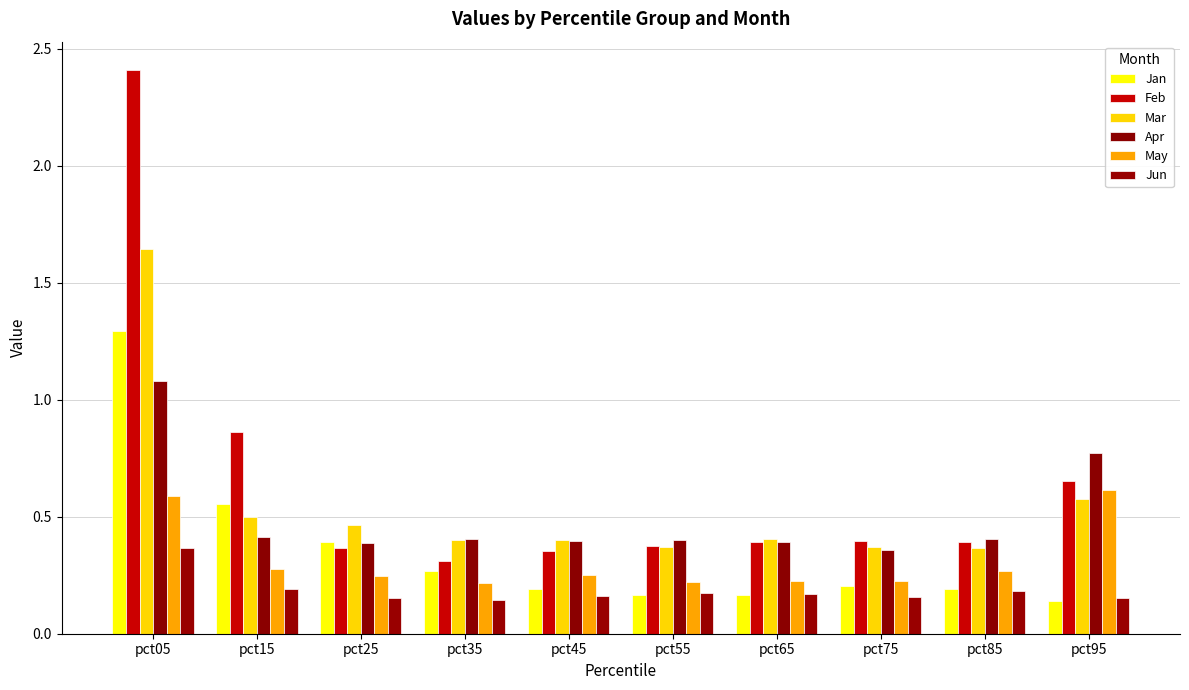

Count the Jan values in the range 0 to 1.

9